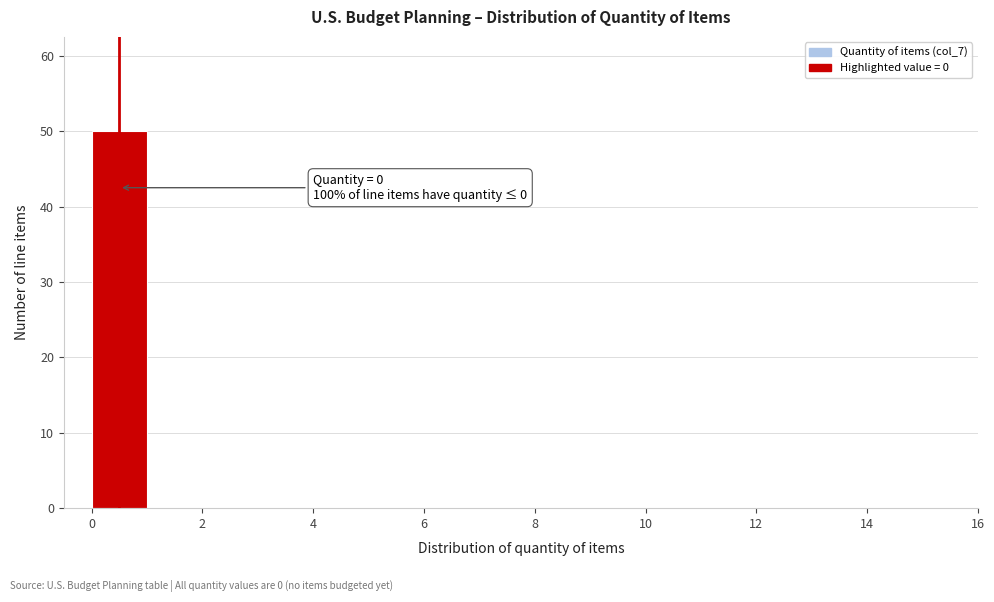

Over which range of the x-axis is the bar tallest?

0 to 1